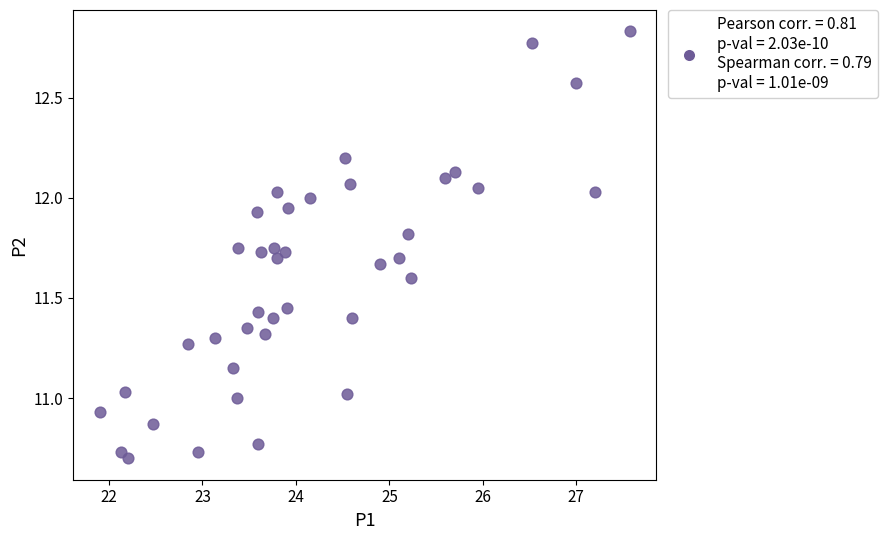

What is the range of X values (max minus min)?

5.7